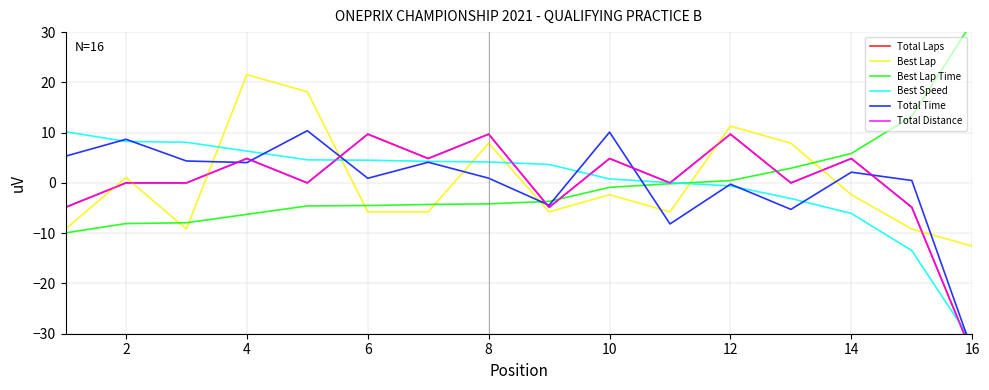

At which label does Best Lap reach its peak?

4